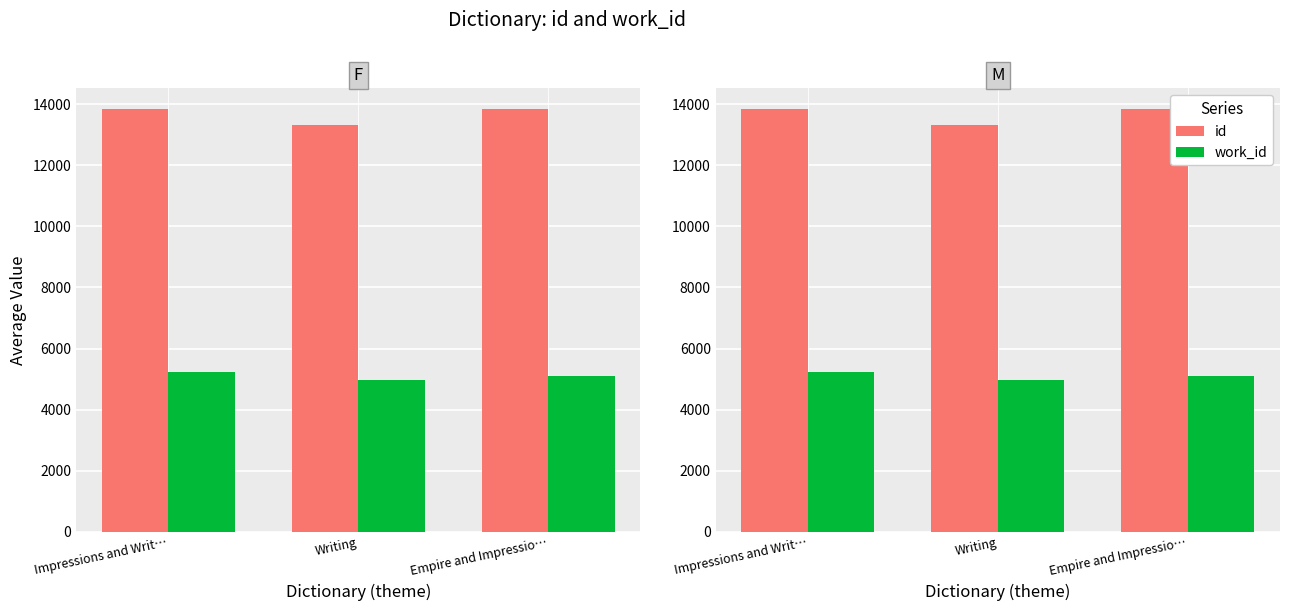

The id series shows 8342.4 at Writing. True or false?

False